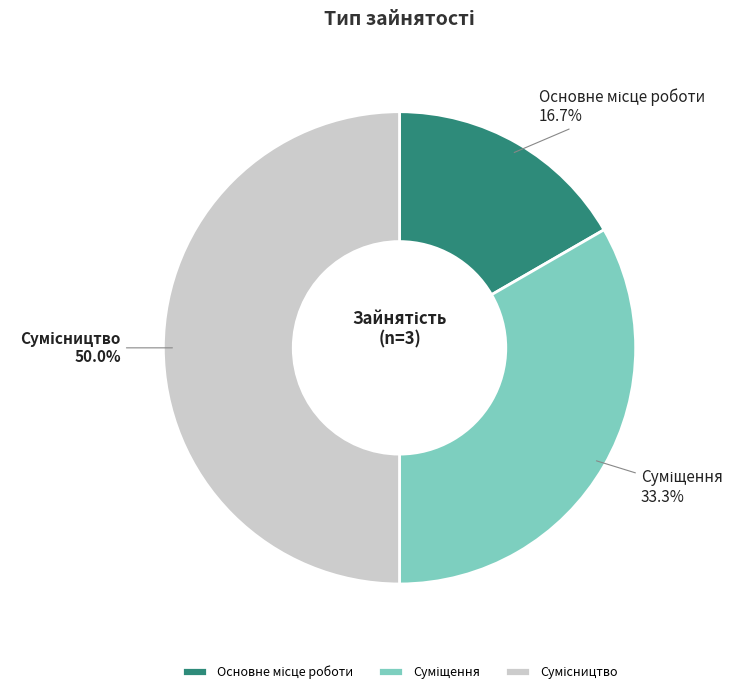

Is there a majority slice in this chart?

No